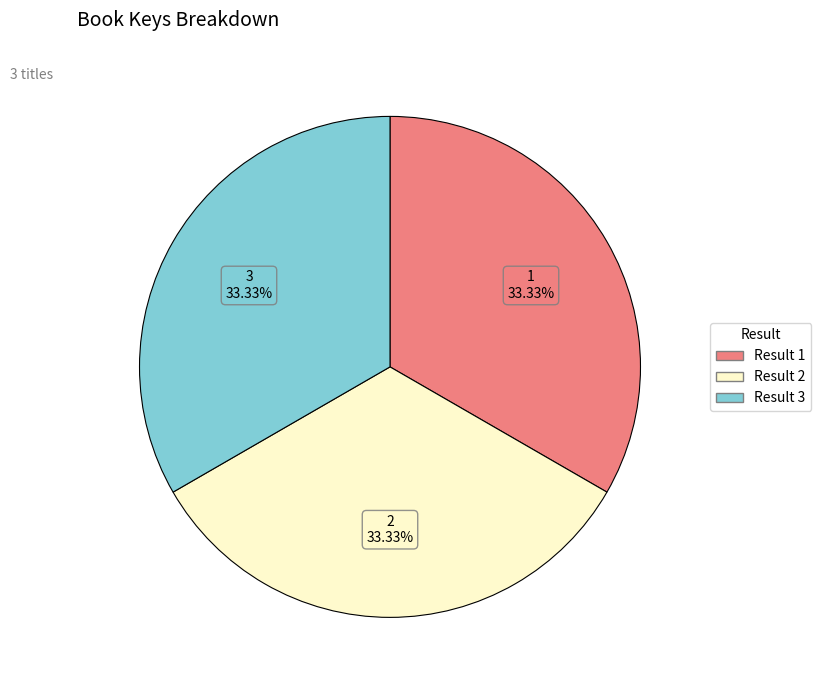

Does any single category account for the majority?

No